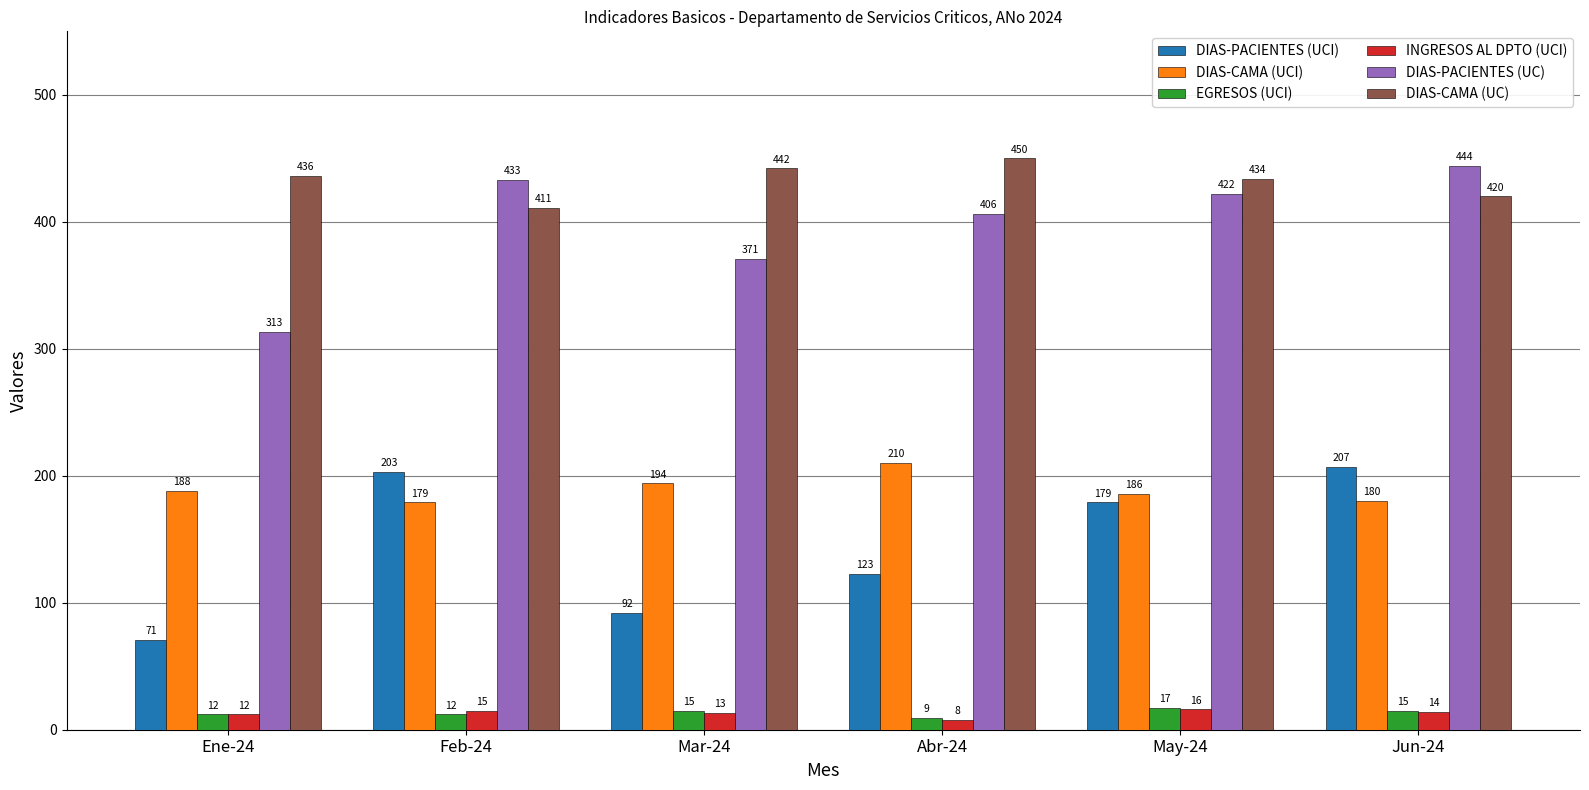

True or false: DIAS-PACIENTES (UC) has a value of 264 at May-24.

False